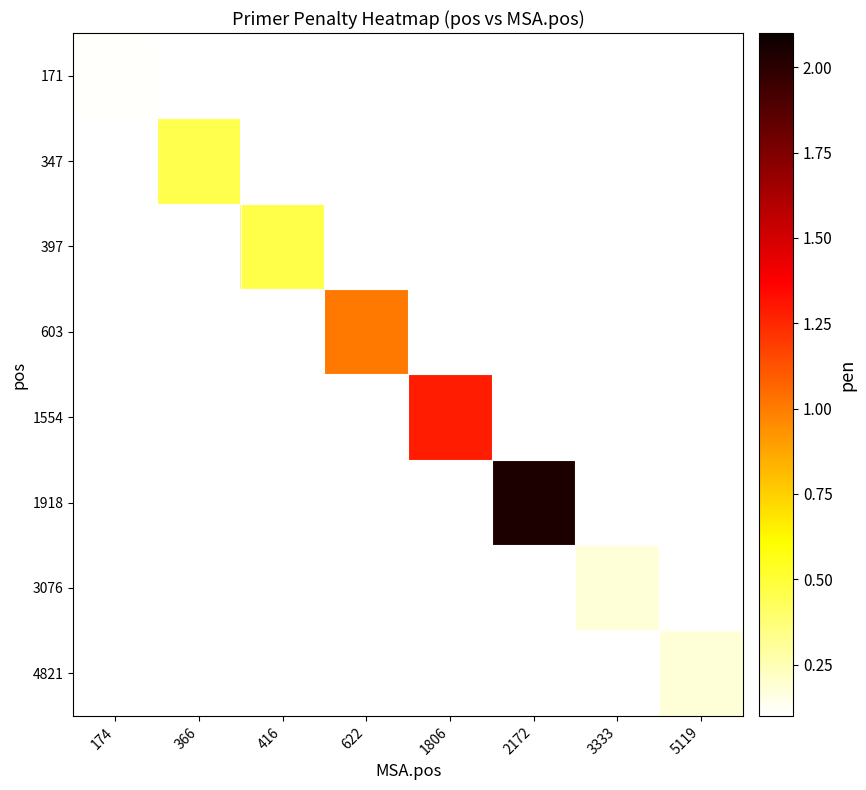

Count the number of categories in the chart.

8